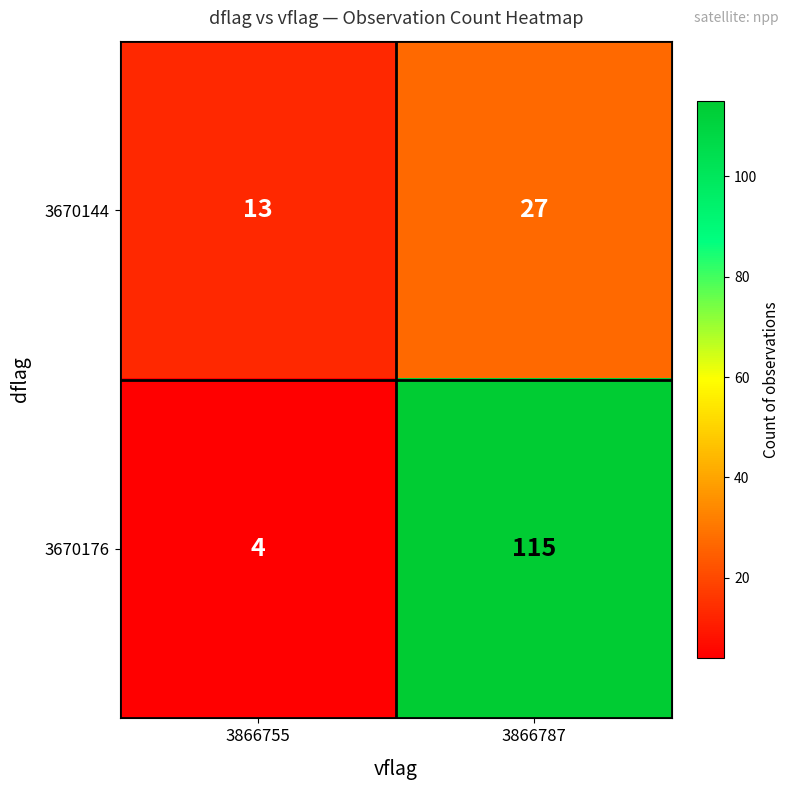

What is the total value across all series at 3866755?

17